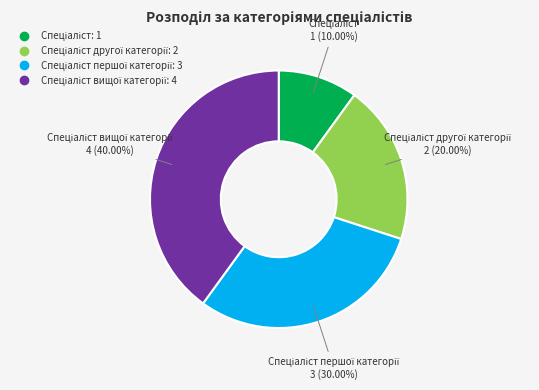

Does any single category account for the majority?

No